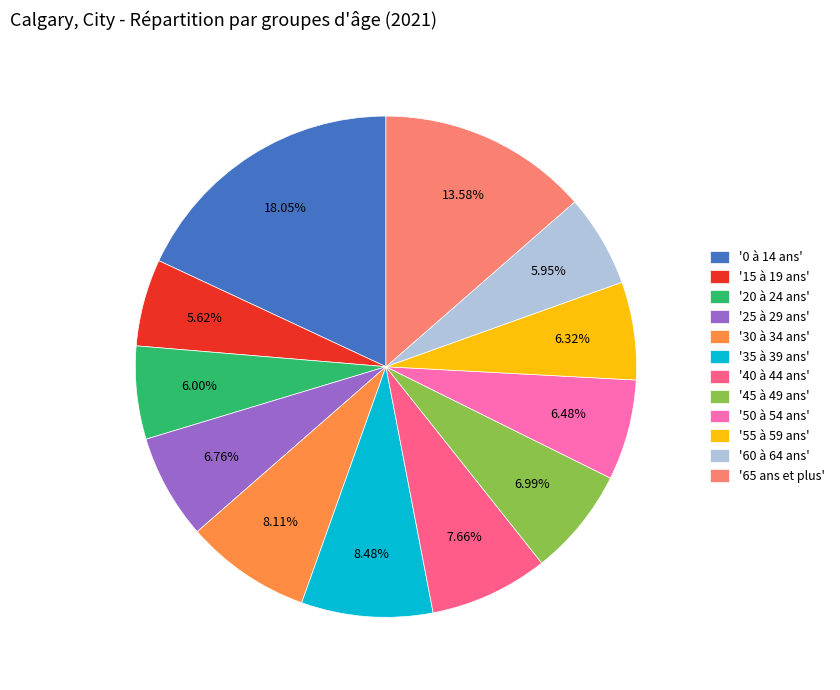

How many slices are in this pie chart?

12